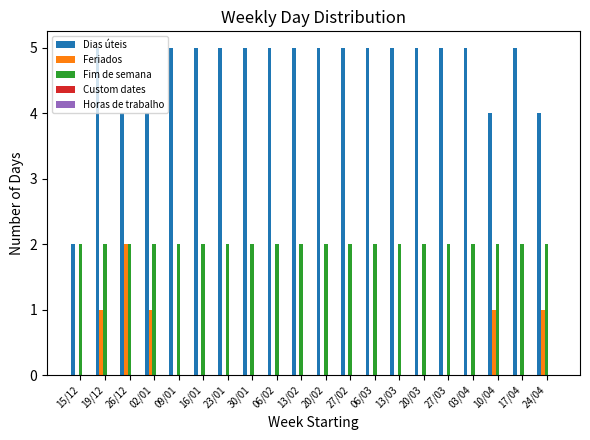

Is the value of Fim de semana at 26/12 greater than the value of Dias úteis at 13/03?

No